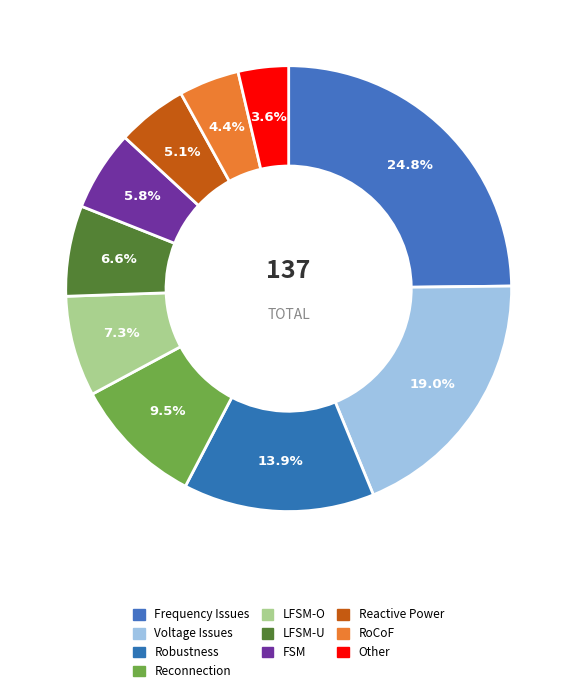

Count the number of slices in the pie.

10